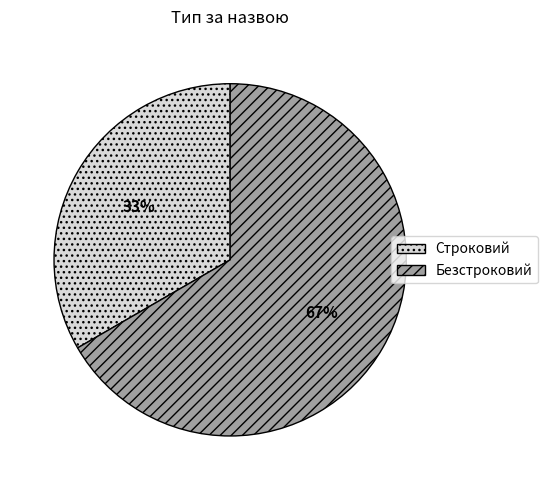

Does any single category account for the majority?

Yes